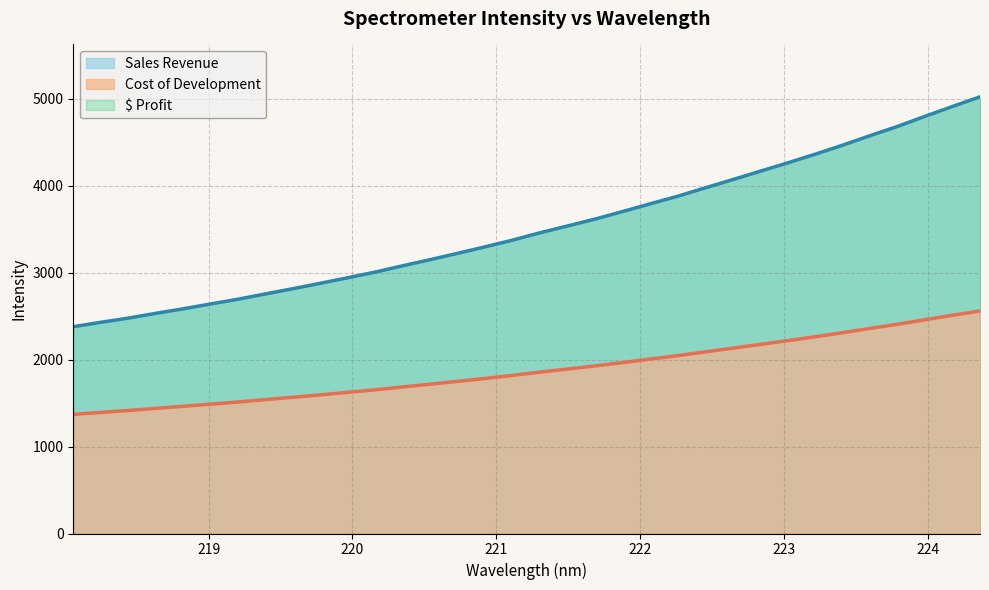

What is the change in value from 219.3979 to 220.5444?

+395.0